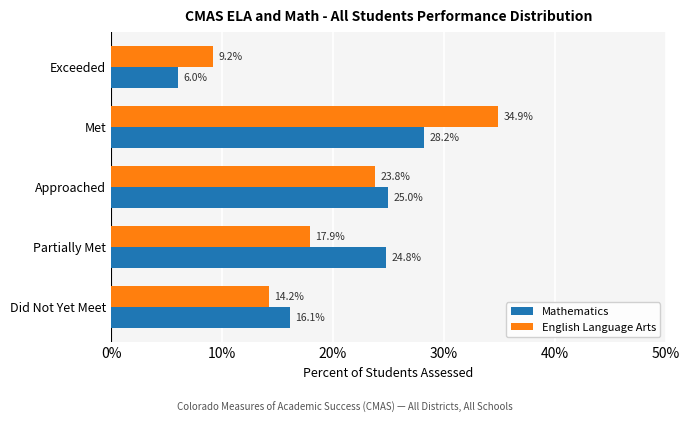

At how many categories does at least one series exceed 0?

5